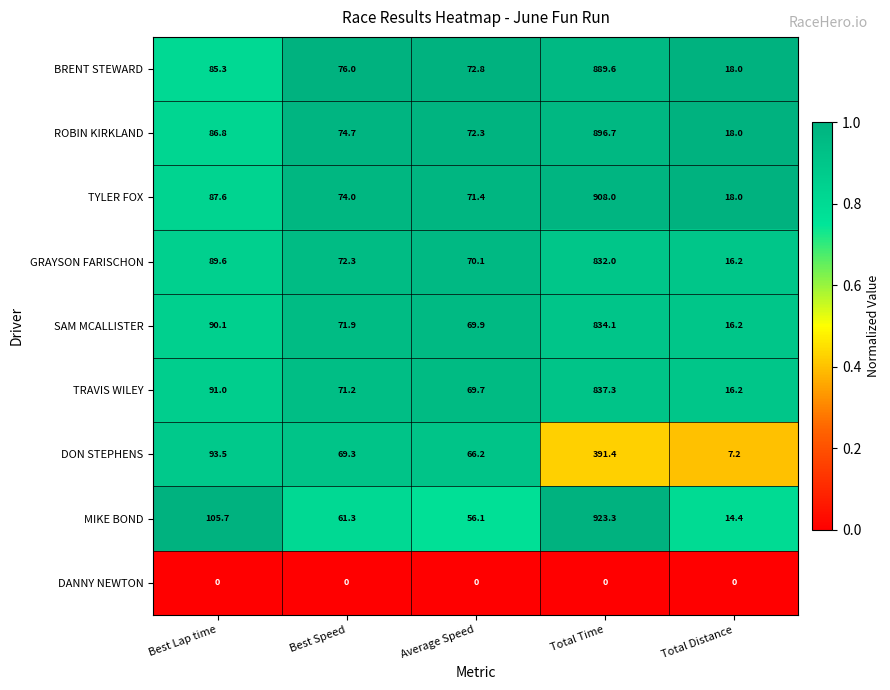

What is the greatest value displayed?

923.3